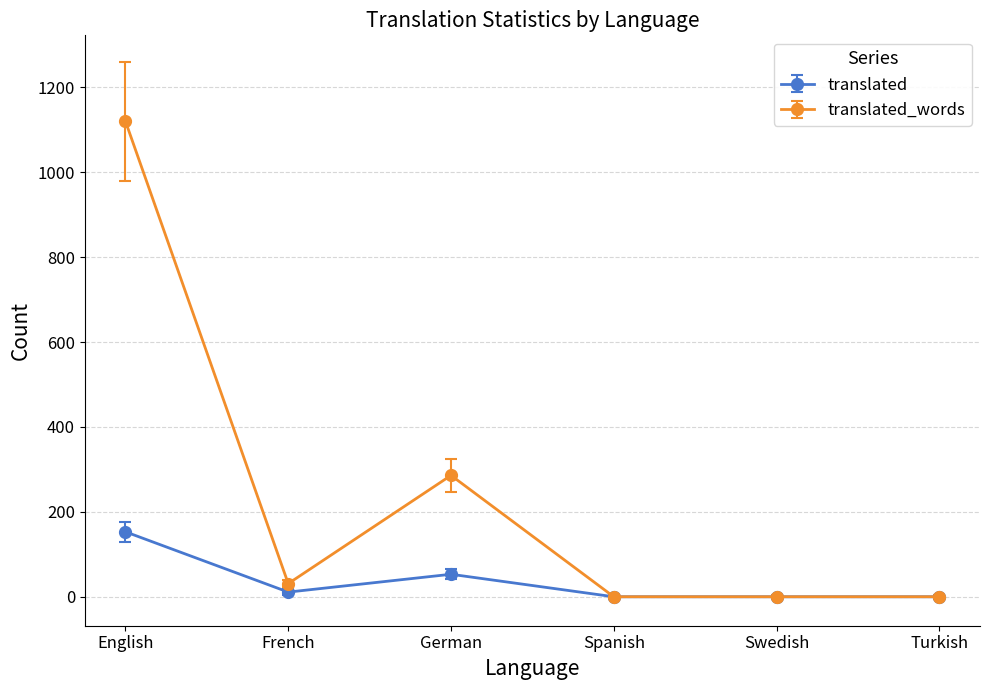

What are all the series names shown in the legend?

translated, translated_words